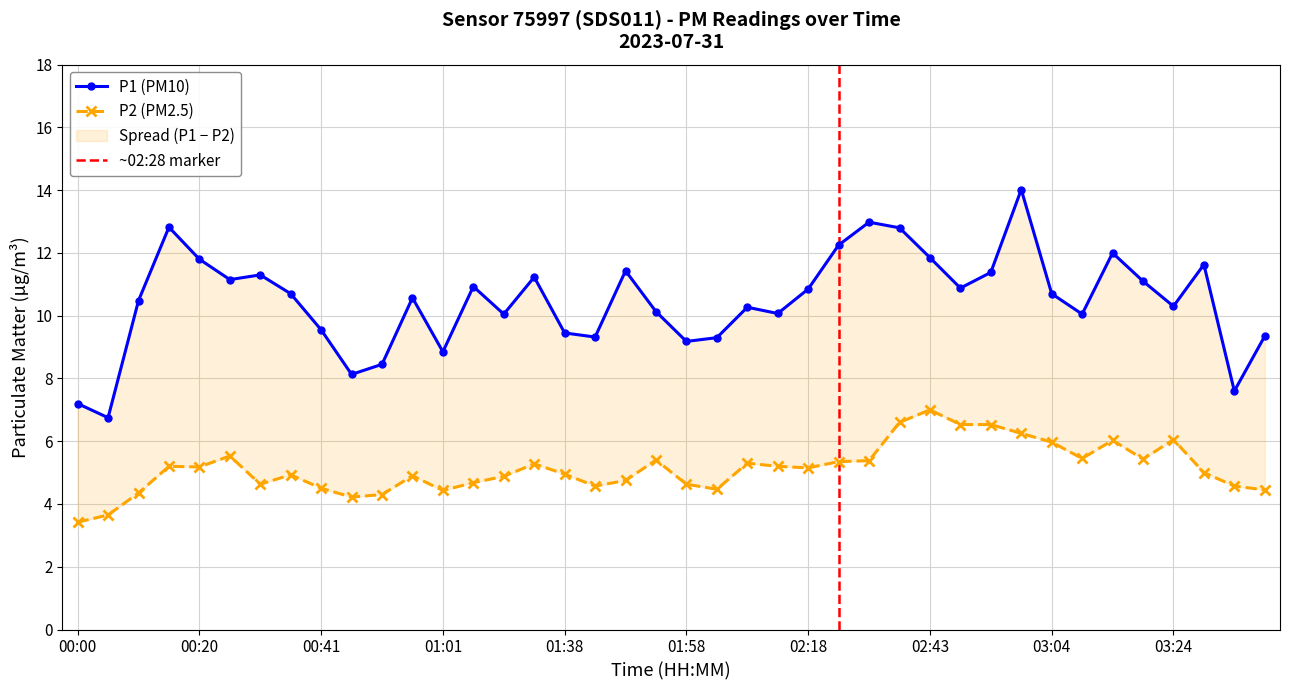

At which category is the sum across all series the highest?

02:58